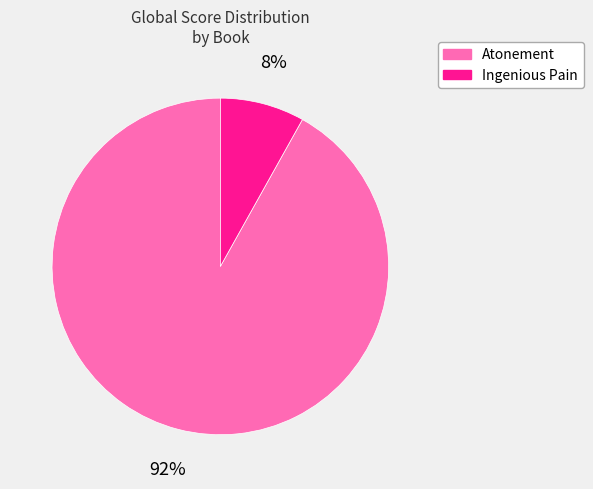

Which has a higher value, Atonement or Ingenious Pain?

Atonement